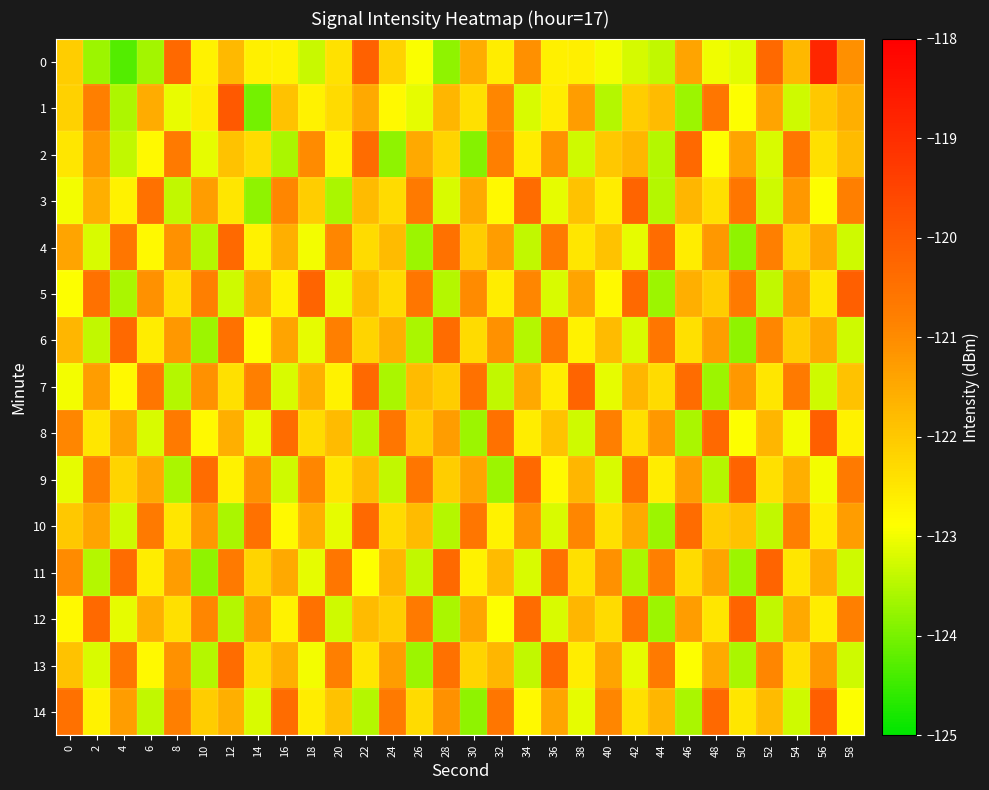

List the series in order of their peak value, lowest first.

2, 4, 6, 10, 13, 3, 7, 9, 11, 12, 5, 8, 14, 1, 0